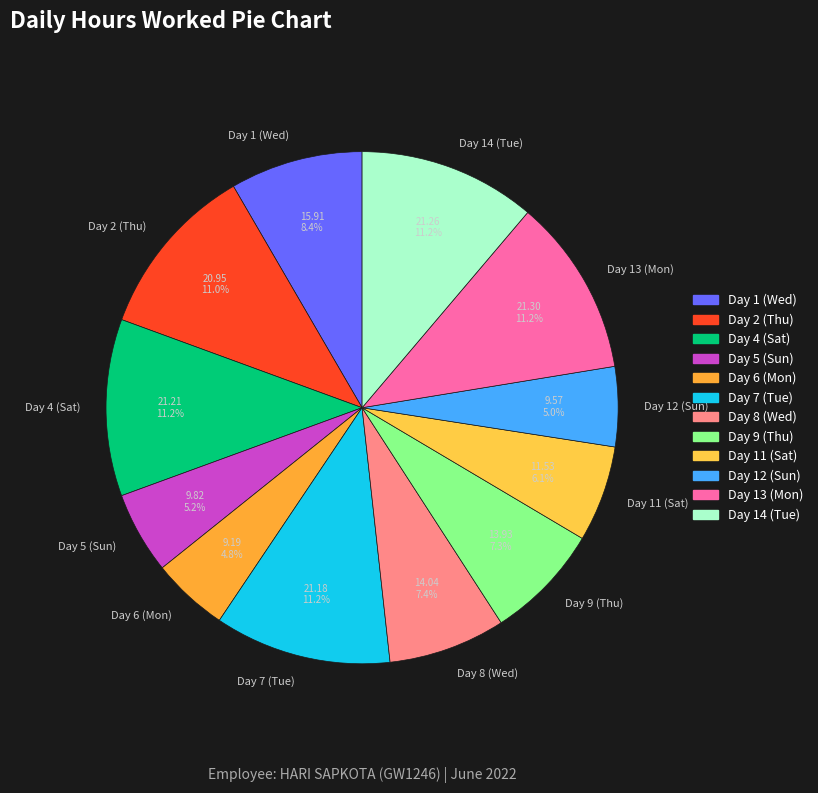

To the nearest percent, what portion does Day 9 (Thu) represent?

7%